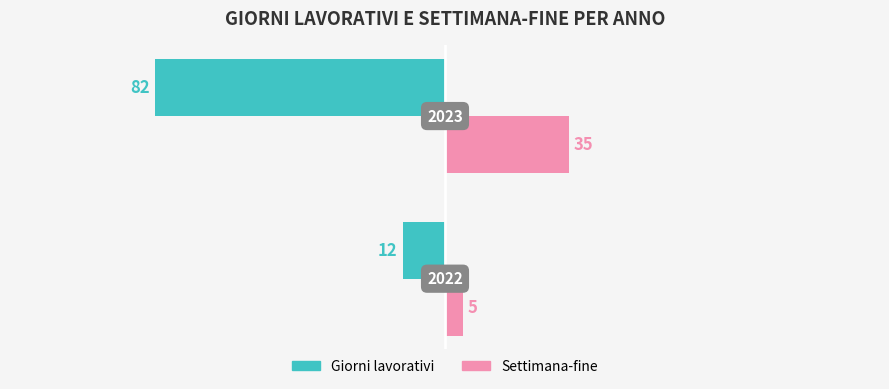

What are all the series names shown in the legend?

Giorni lavorativi, Settimana-fine